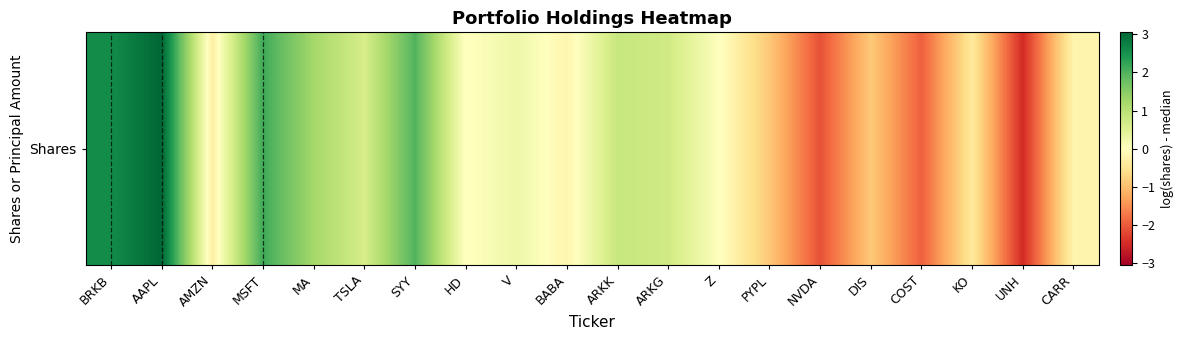

At which label does the data first exceed 0?

BRKB